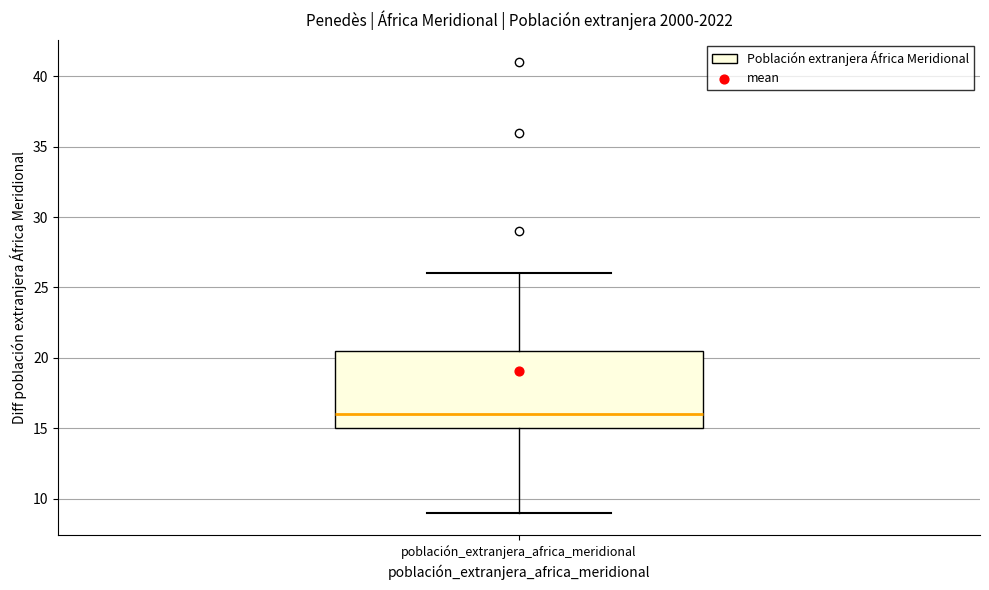

Where does the lower whisker of the box for población_extranjera_africa_meridional end on the y-axis? The values are not printed on the chart, so give them approximately, as read against the axis.

9.0